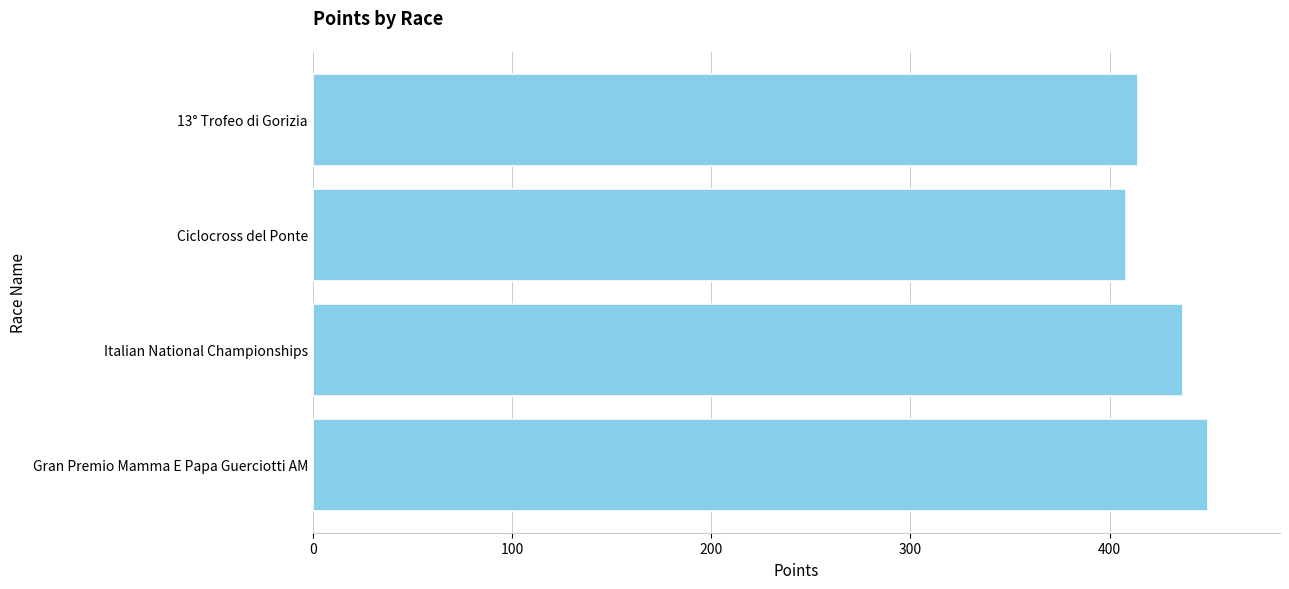

True or false: the data shows 437.0 at Italian National Championships.

True